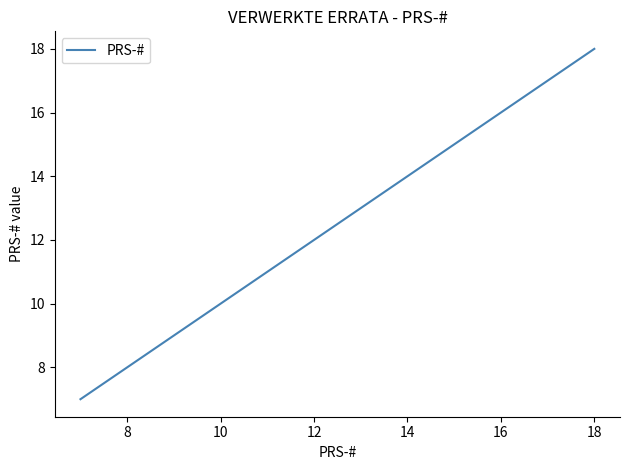

What is the average value?

11